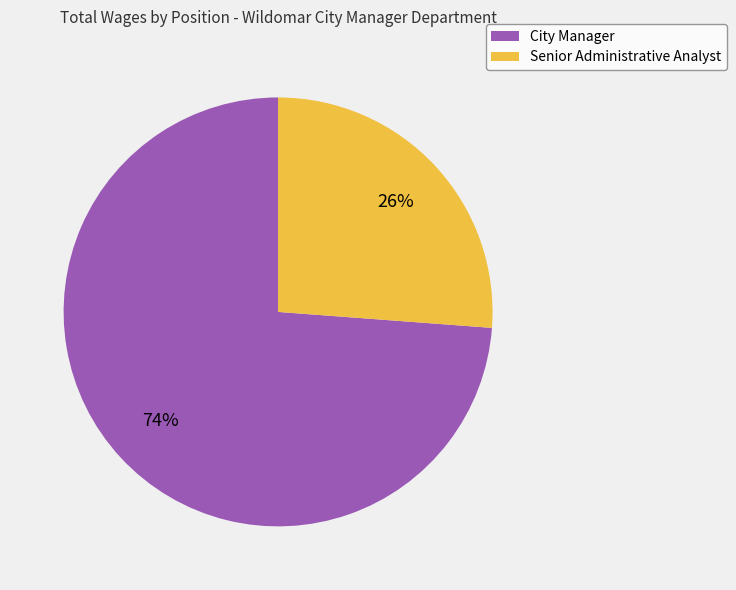

How many segments does this pie chart have?

2